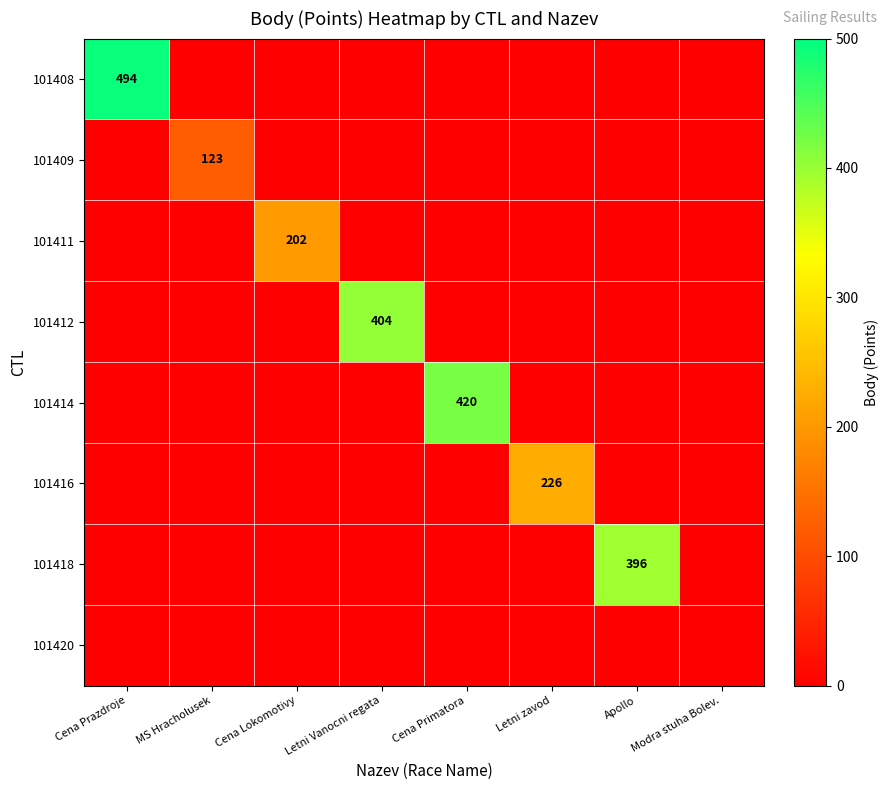

The 101420 series shows 0 at Letni Vanocni regata. True or false?

True